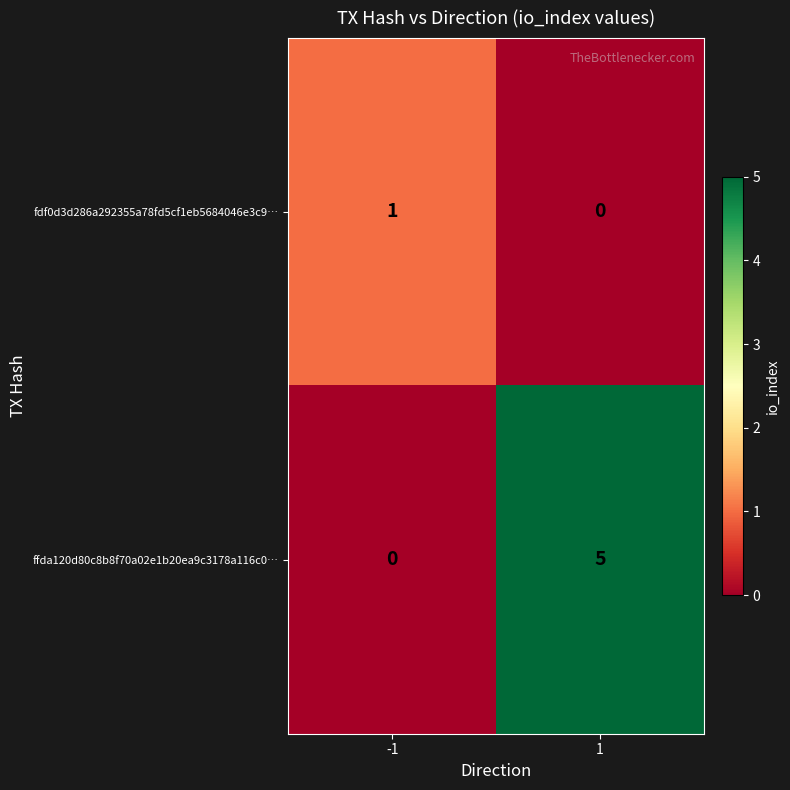

At which category does the chart reach its peak across all series?

1